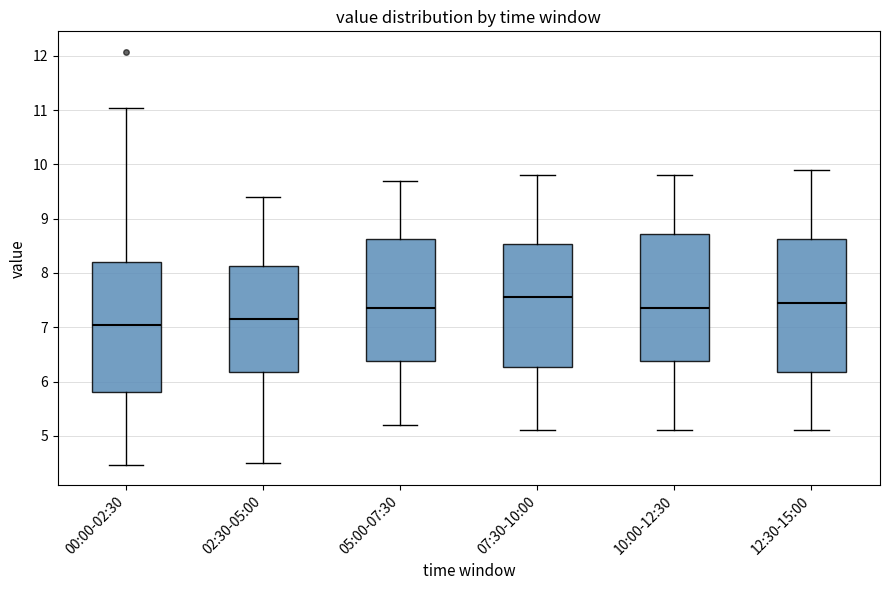

Reading left to right, transcribe this box plot: for each box, give where its median line is, the range the box spans, and where its two whiskers end, as read against the y-axis. The values are not printed on the chart, so give them approximately, as read against the axis.

00:00-02:30: median 7.1, box 5.8 to 8.2, whiskers 4.5 to 11.0
02:30-05:00: median 7.2, box 6.2 to 8.1, whiskers 4.5 to 9.4
05:00-07:30: median 7.4, box 6.4 to 8.6, whiskers 5.2 to 9.7
07:30-10:00: median 7.6, box 6.3 to 8.5, whiskers 5.1 to 9.8
10:00-12:30: median 7.4, box 6.4 to 8.7, whiskers 5.1 to 9.8
12:30-15:00: median 7.5, box 6.2 to 8.6, whiskers 5.1 to 9.9